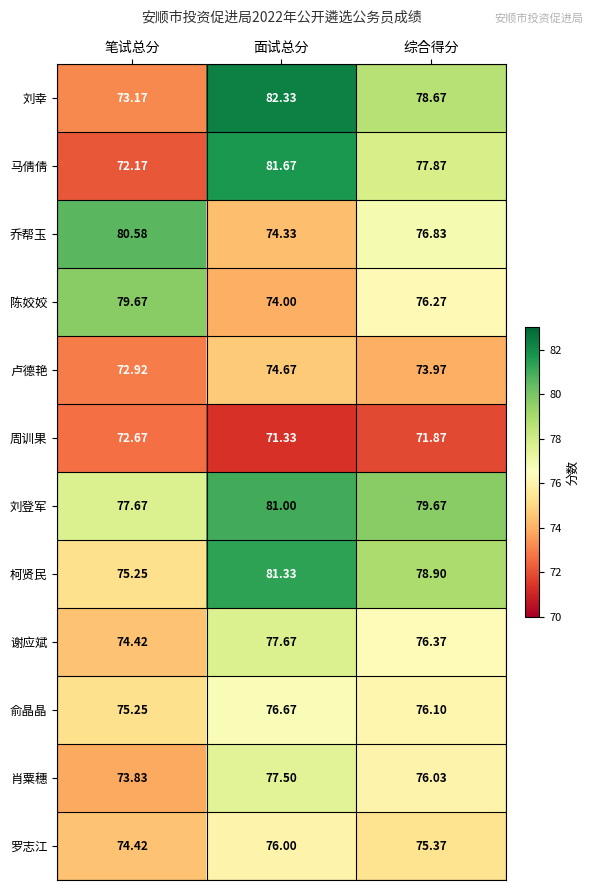

Which series changed the most between 笔试总分 and 综合得分?

马倩倩